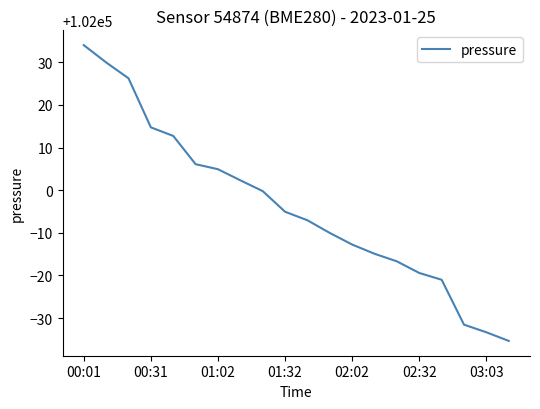

What is the greatest value displayed?

102034.0